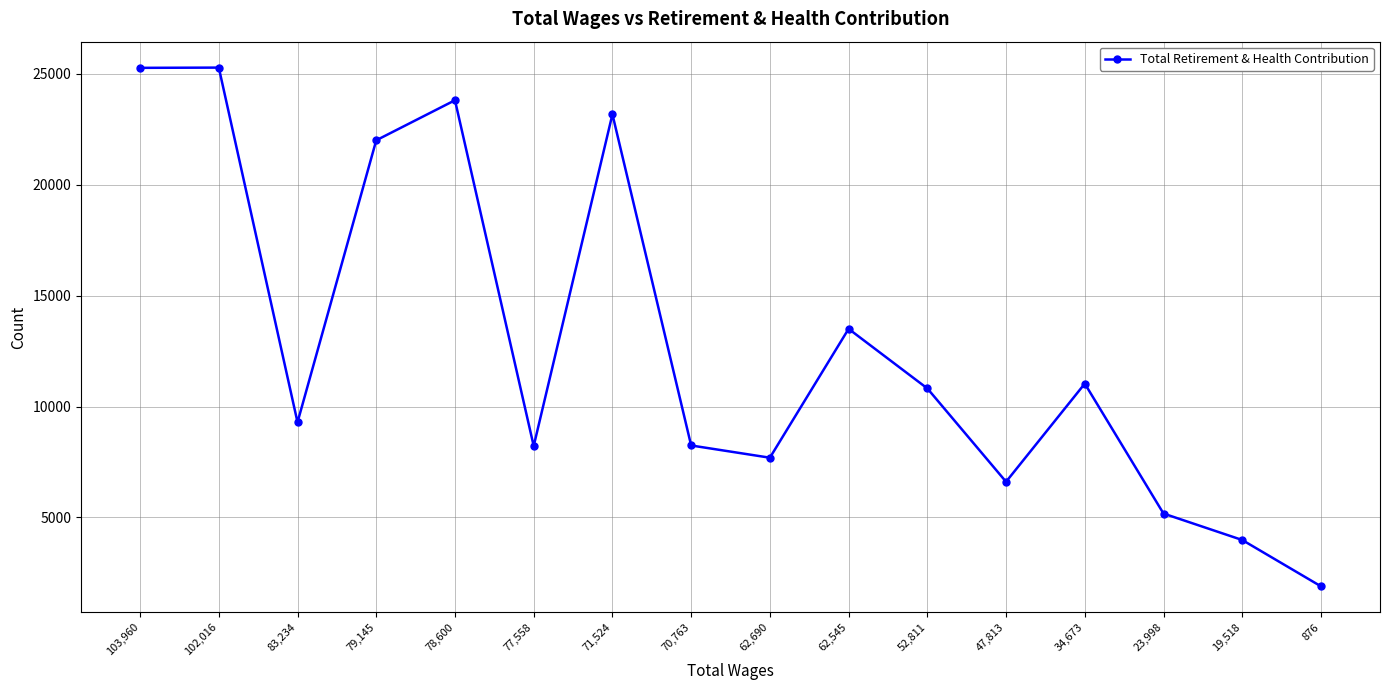

What is the value of the 6th point from the left?

8223